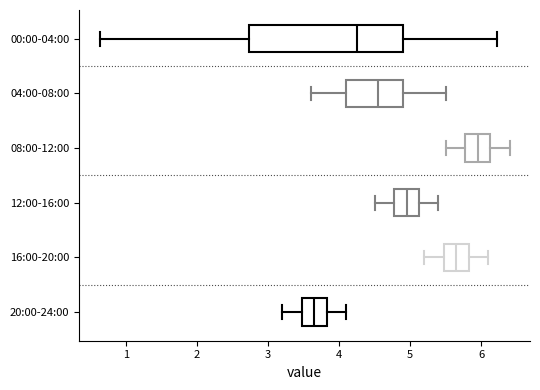

Reading bottom to top, transcribe this box plot: for each box, give where its median line is, the range the box spans, and where its two whiskers end, as read against the x-axis. The values are not printed on the chart, so give them approximately, as read against the axis.

20:00-24:00: median 3.7, box 3.5 to 3.8, whiskers 3.2 to 4.1
16:00-20:00: median 5.7, box 5.5 to 5.8, whiskers 5.2 to 6.1
12:00-16:00: median 5.0, box 4.8 to 5.1, whiskers 4.5 to 5.4
08:00-12:00: median 6.0, box 5.8 to 6.1, whiskers 5.5 to 6.4
04:00-08:00: median 4.6, box 4.1 to 4.9, whiskers 3.6 to 5.5
00:00-04:00: median 4.3, box 2.7 to 4.9, whiskers 0.6 to 6.2